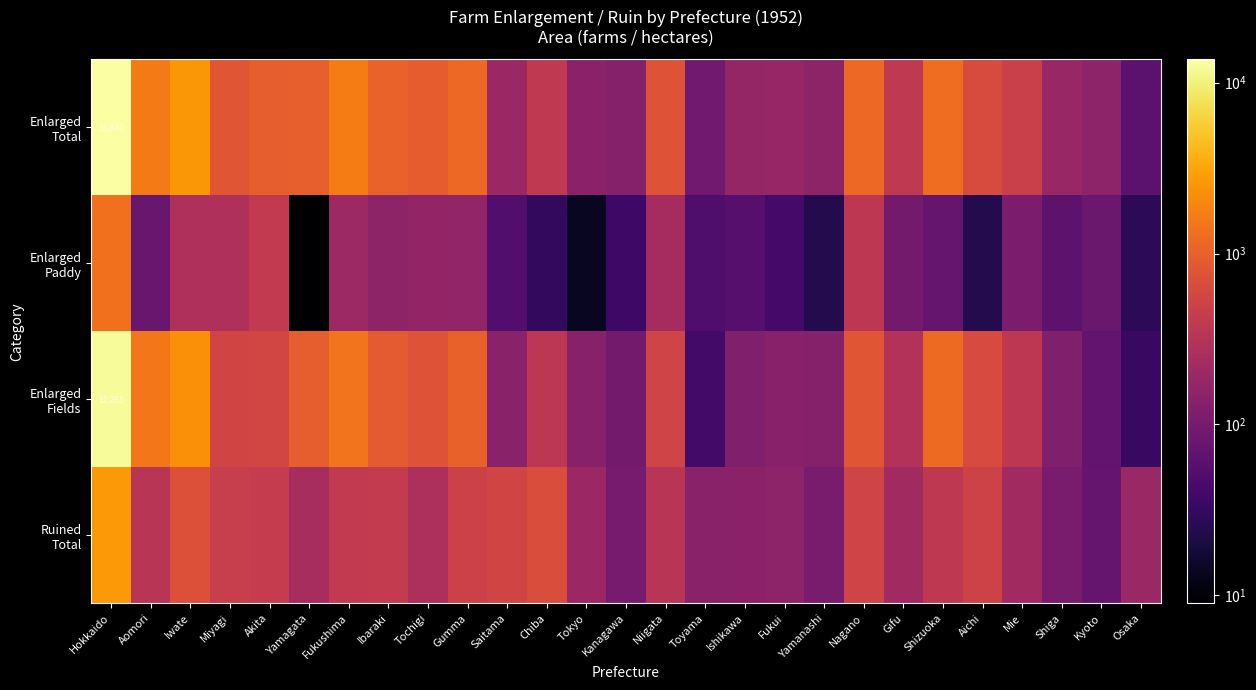

What is the spread (max minus min) of values at Iwate?

2290